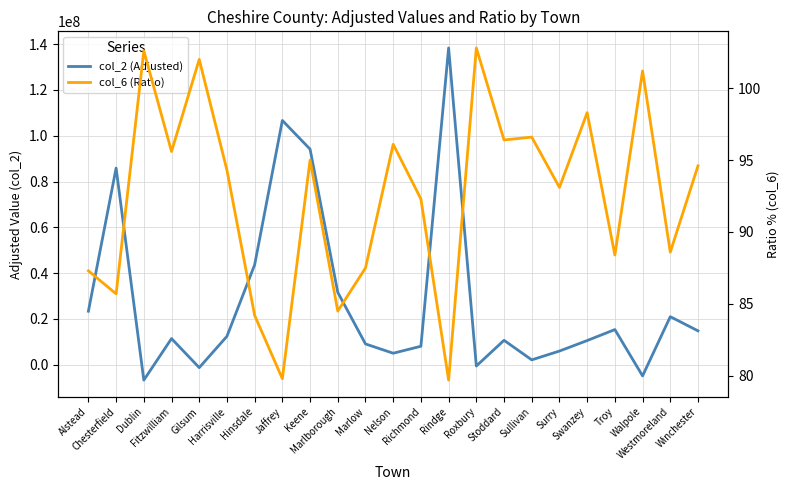

What is the difference between the highest and lowest values at Harrisville?

12343828.7